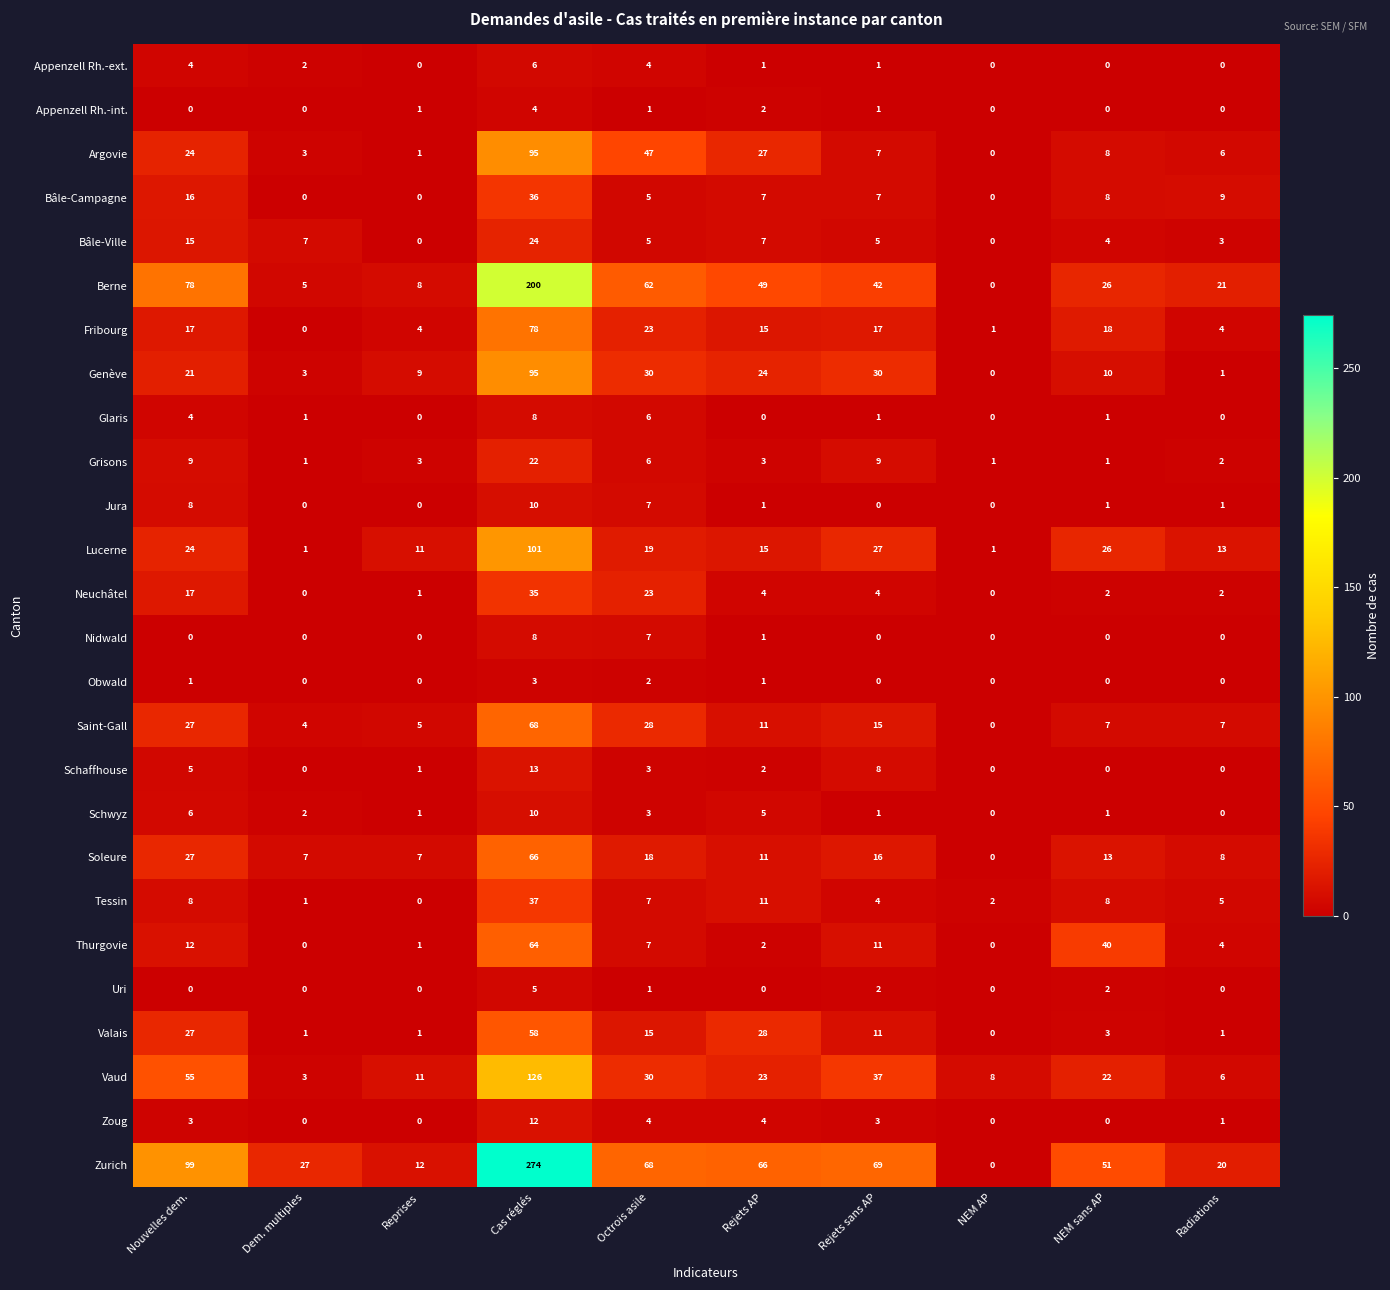

What is the difference between the highest and lowest values at Octrois asile?

67